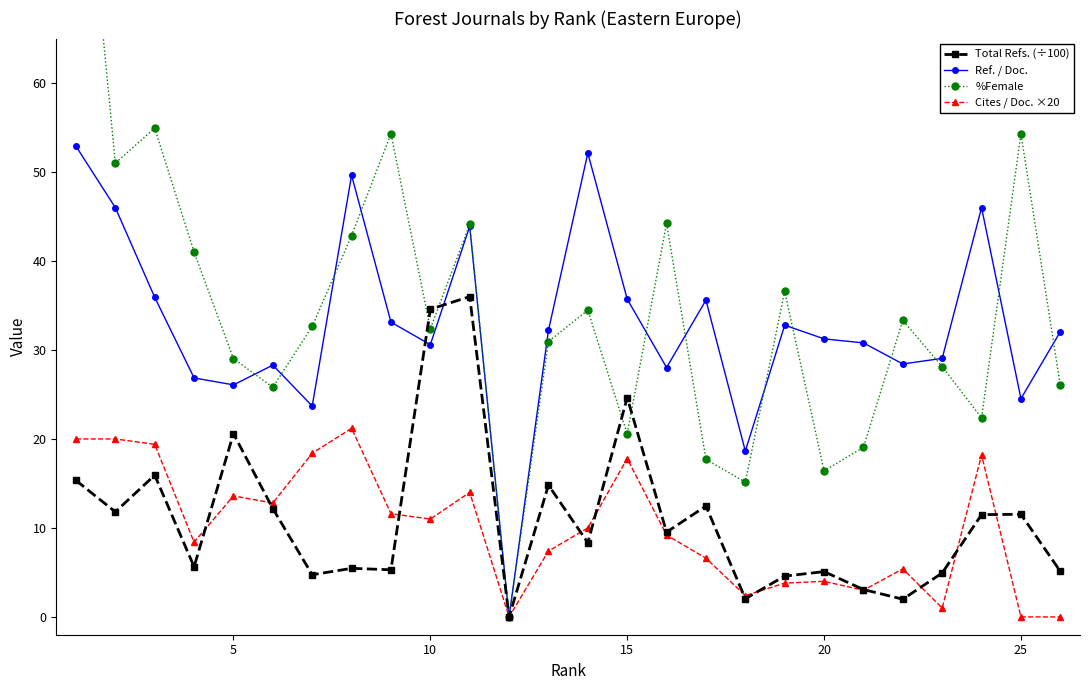

In Total Refs. (÷100), how many points are higher than both neighbors (excluding endpoints)?

9